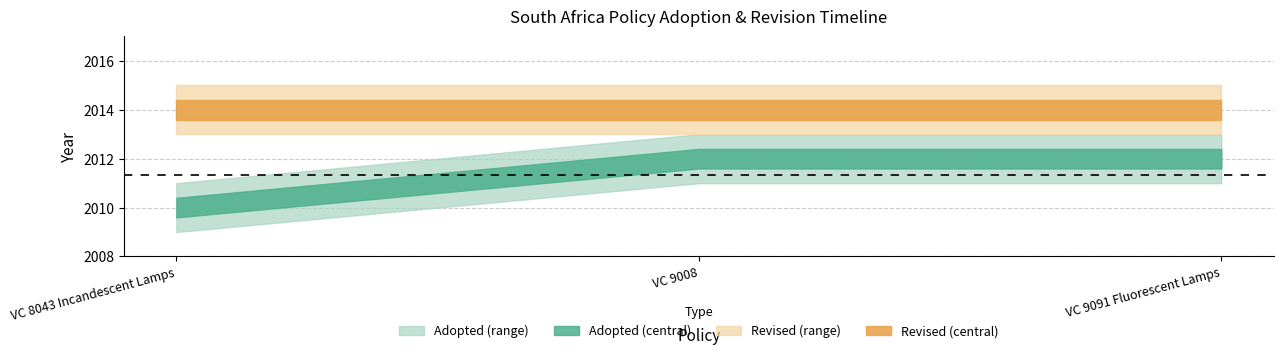

Rank the categories by Adopted value from highest to lowest.

VC 9008, VC 9091 Fluorescent Lamps, VC 8043 Incandescent Lamps